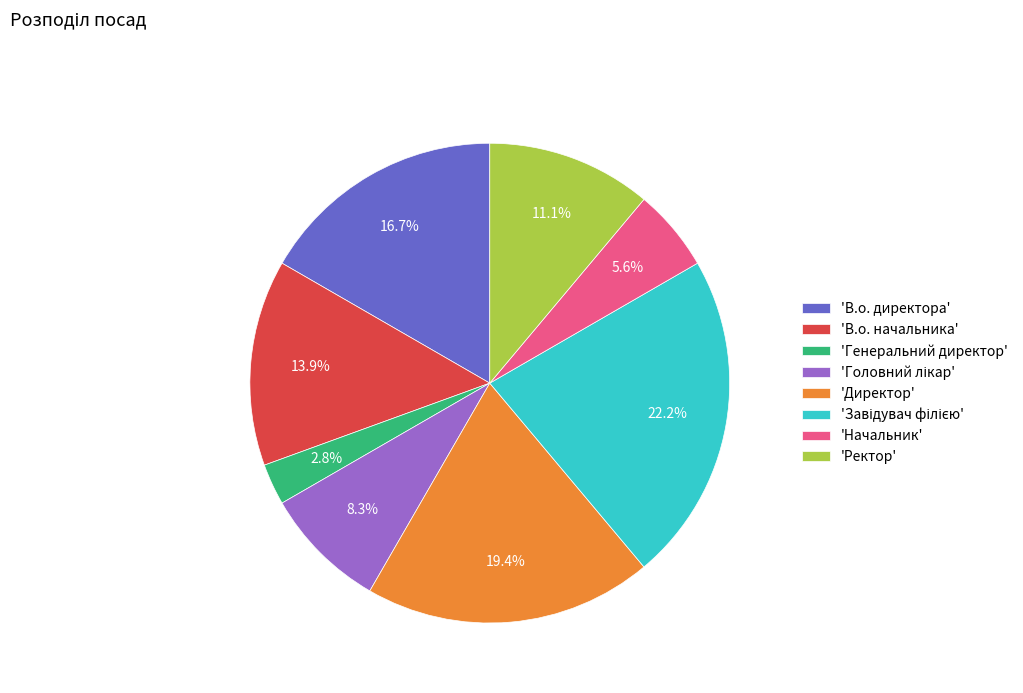

What portion of the pie excludes 'Директор'?

80.6%